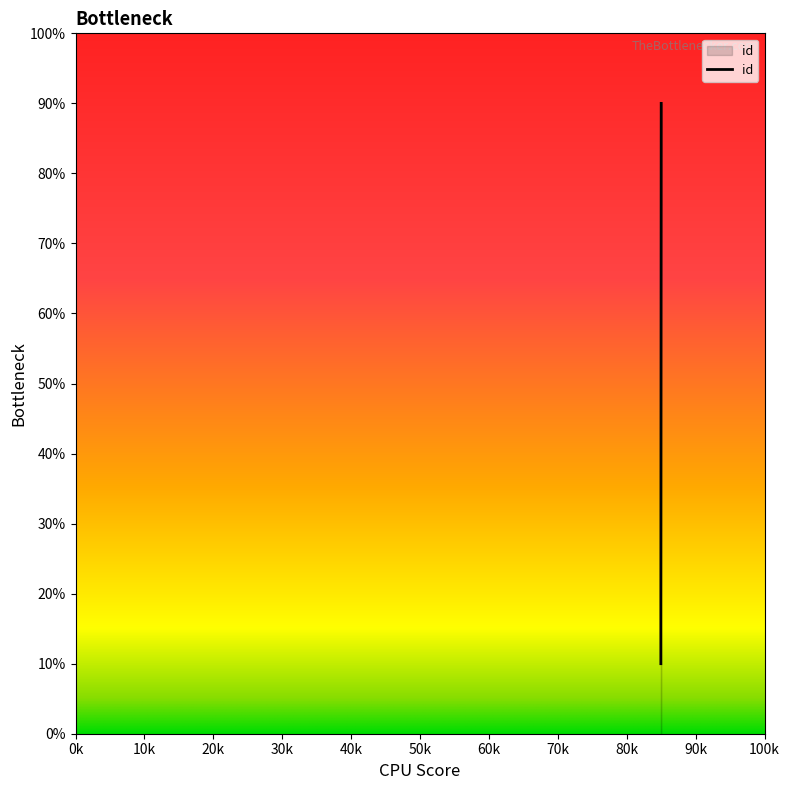

The chart shows a value of 156.9 at 6156. True or false?

False